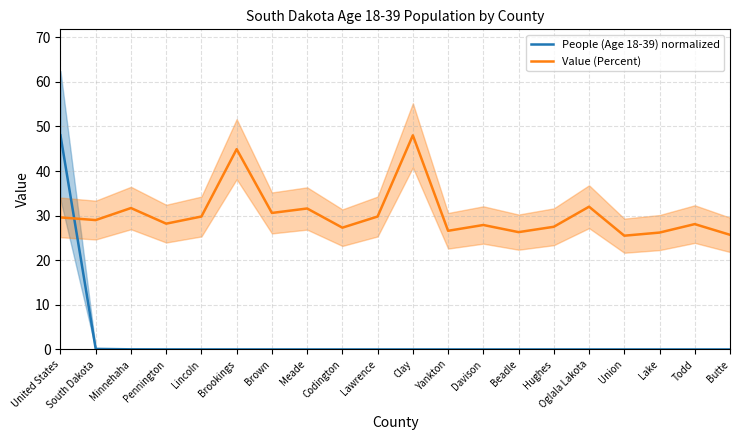

What position from the right is Yankton?

9